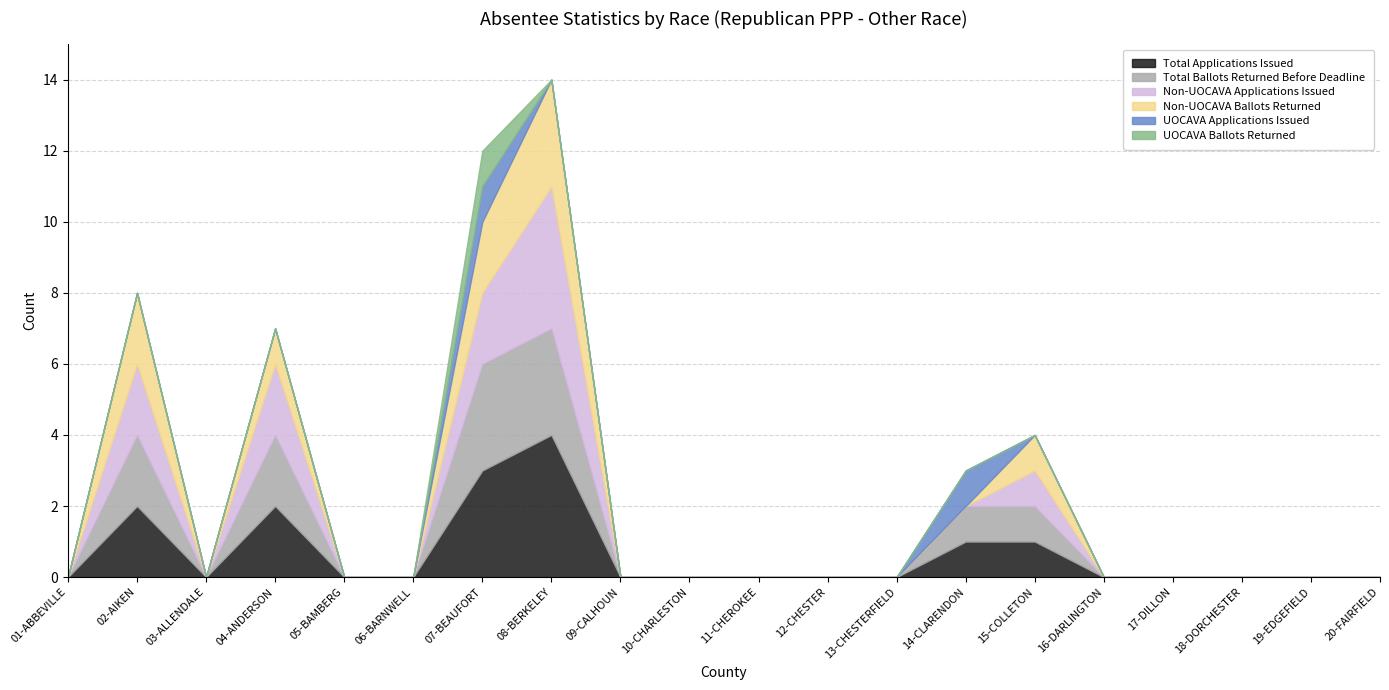

What position from the left is 19-EDGEFIELD?

19